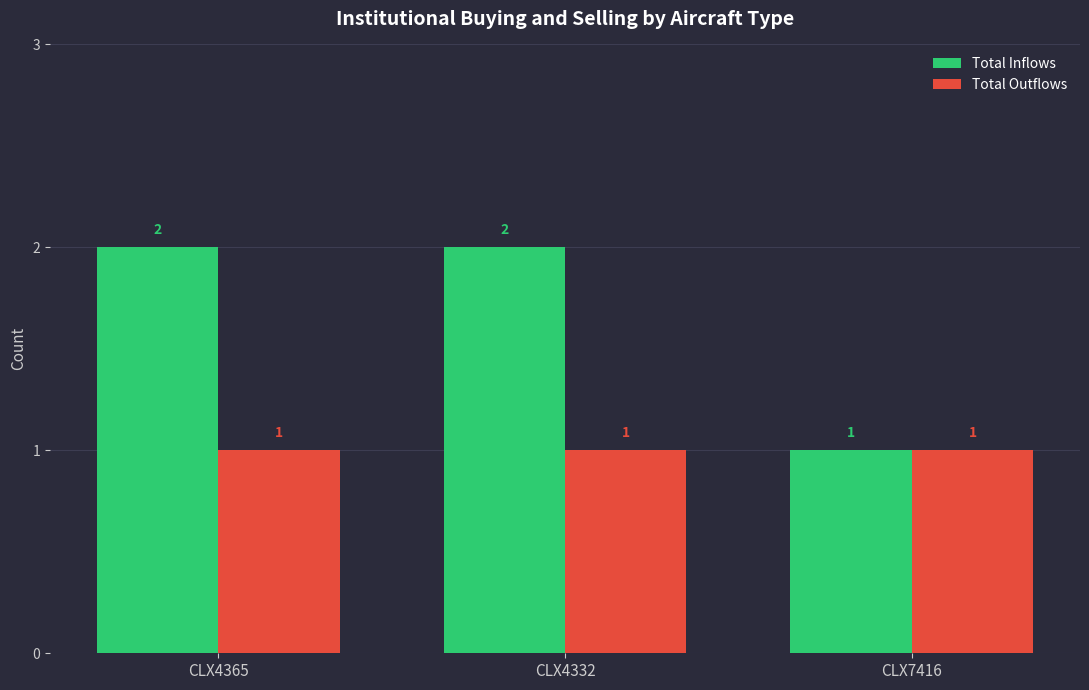

How many groups of bars are there?

3